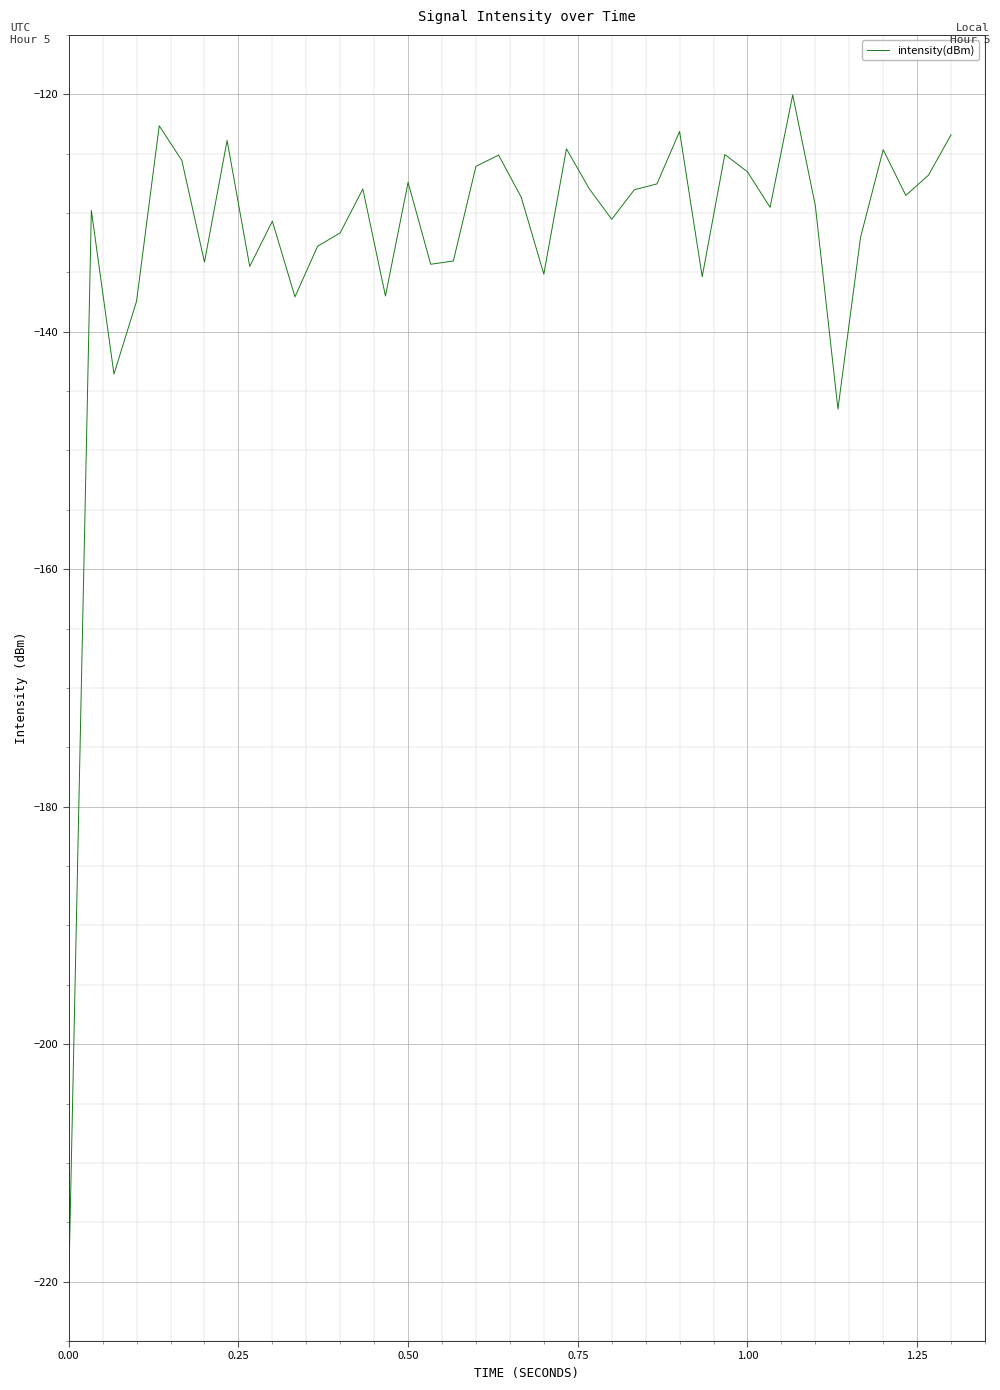

What is the sum of all values?

-5289.6